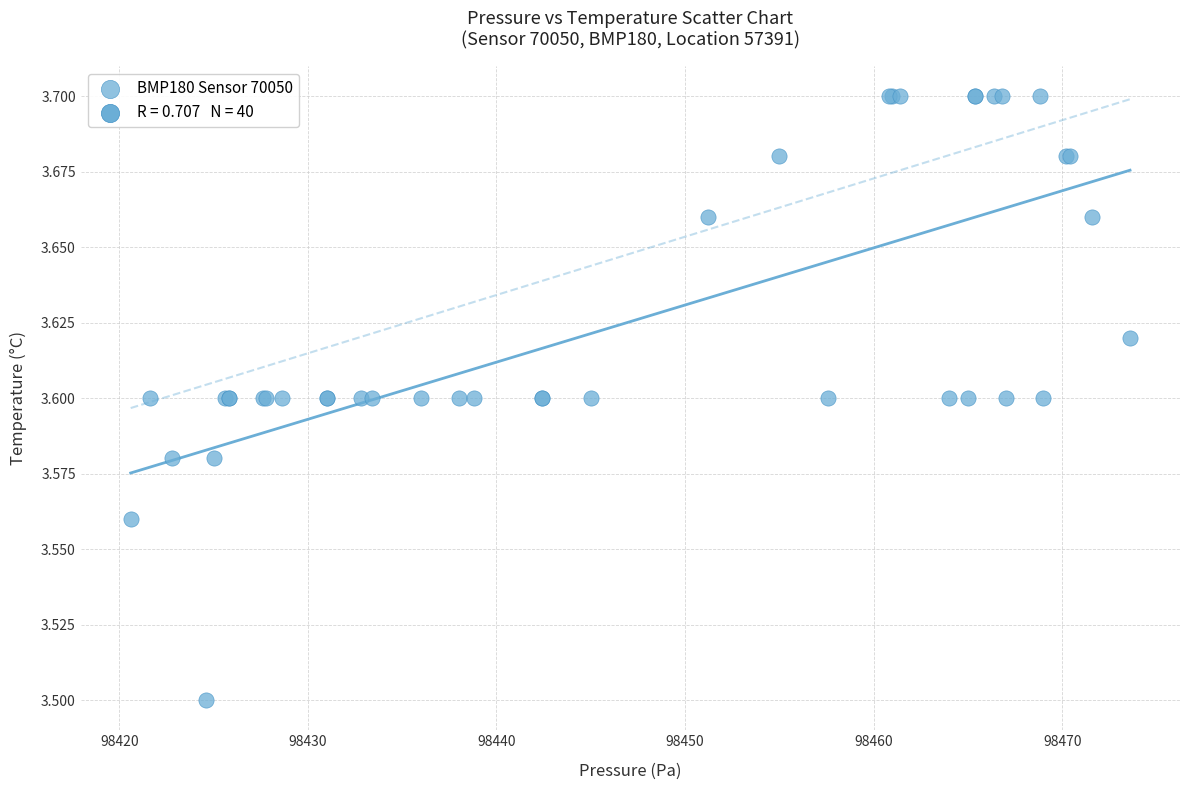

What Y value in the scatter plot is closest to 3?

3.5